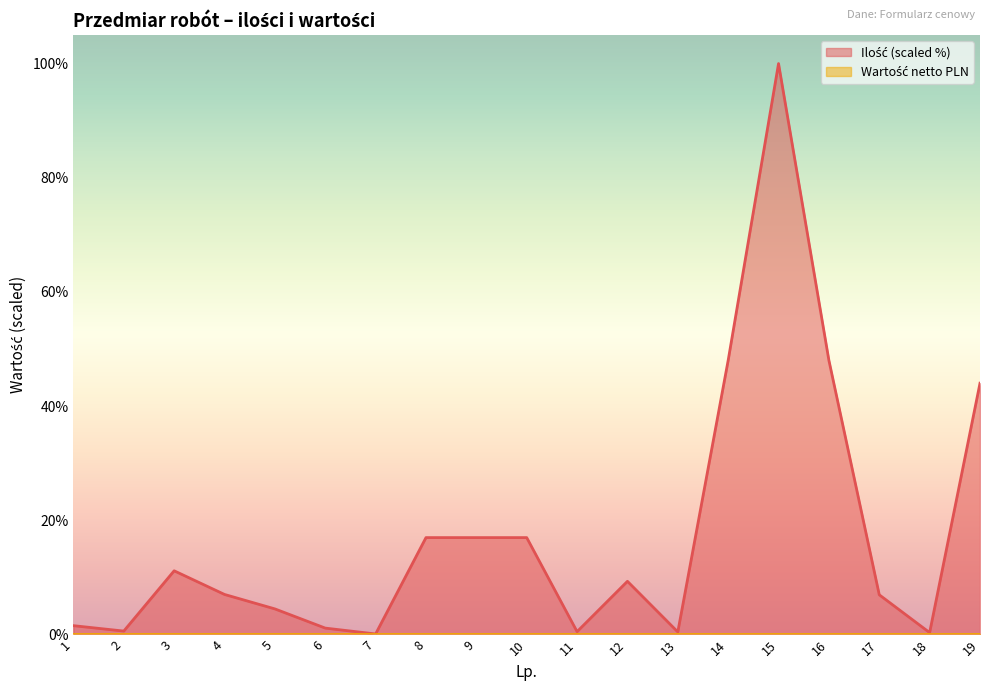

What is the sum of the values at 18 and 17?

7.3